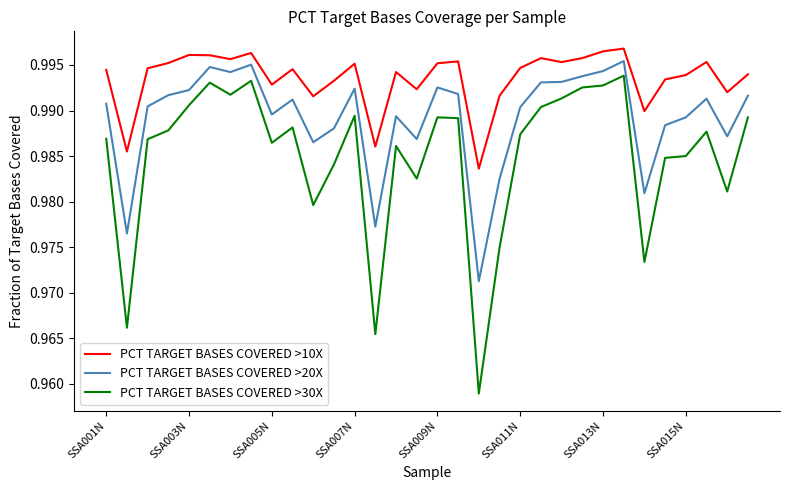

Rank the series by their average value, from lowest to highest.

PCT TARGET BASES COVERED >30X, PCT TARGET BASES COVERED >20X, PCT TARGET BASES COVERED >10X